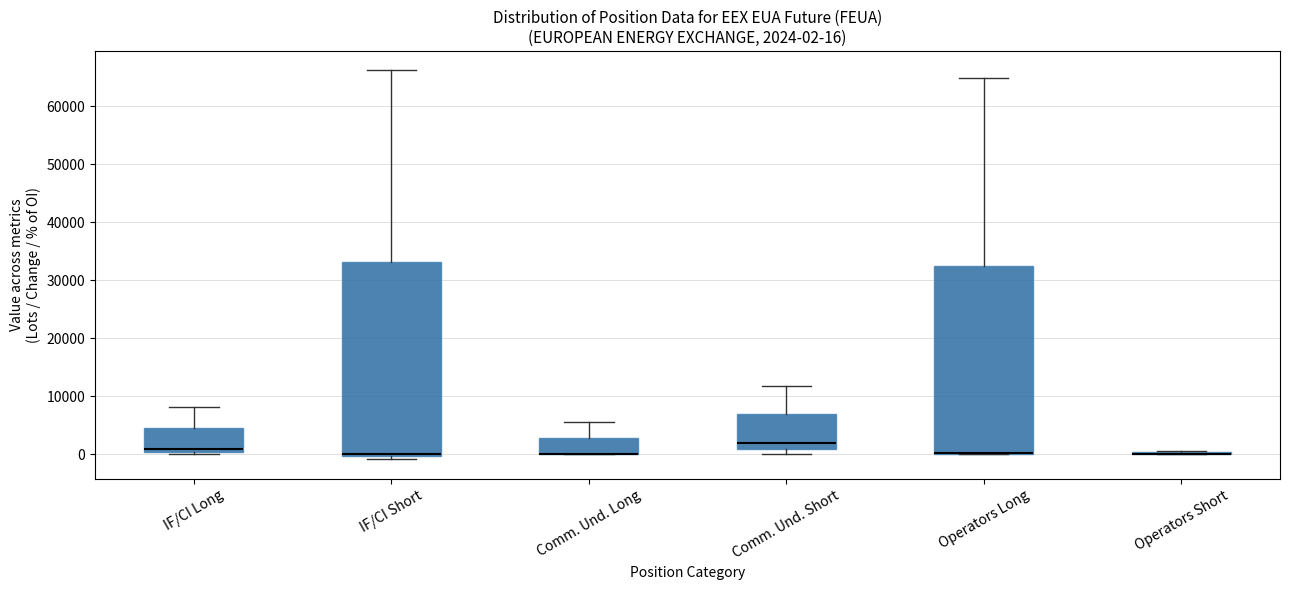

Comparing the boxes themselves (not the whiskers), which one is the tallest?

IF/CI Short